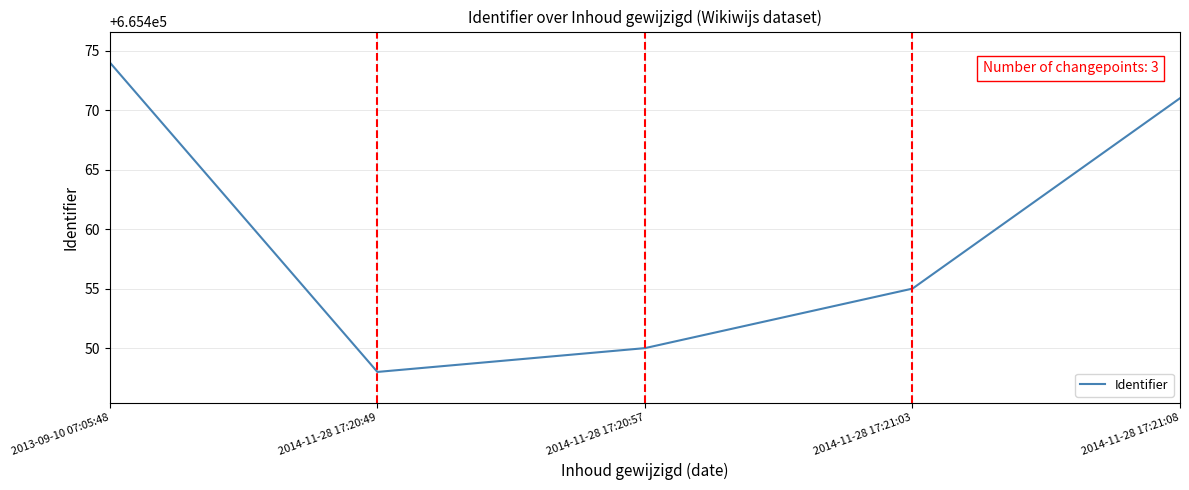

How many lines are shown in the chart?

1